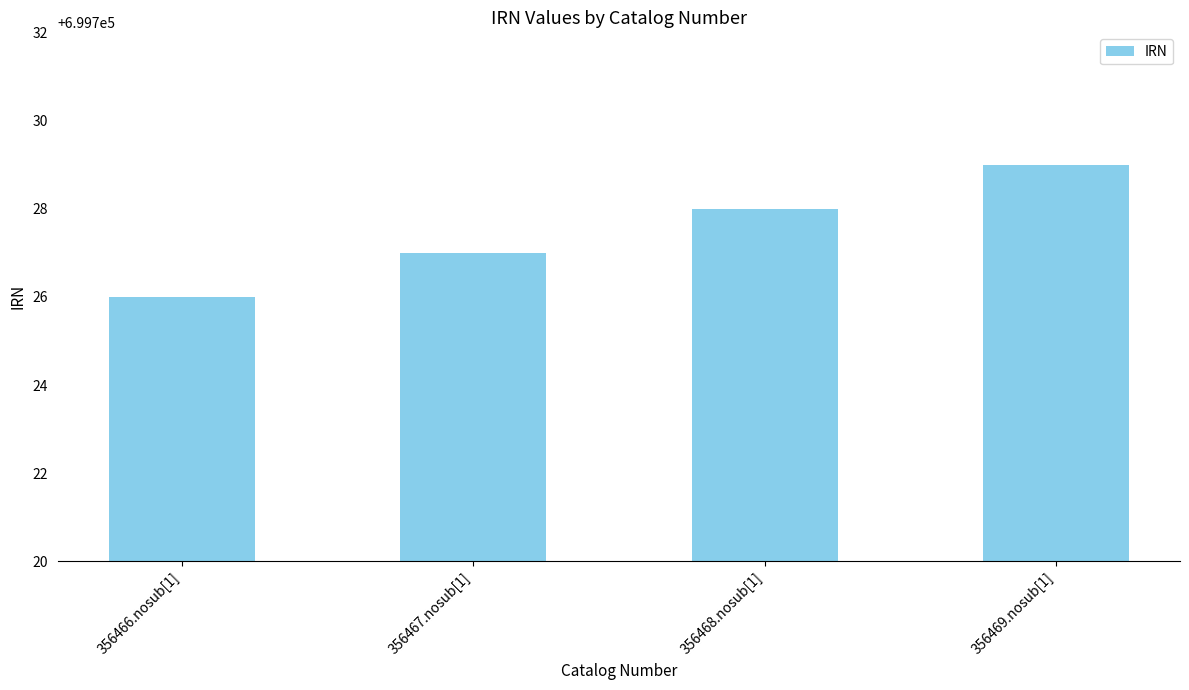

Where is the data nearest to the value 699727?

356467.nosub[1]